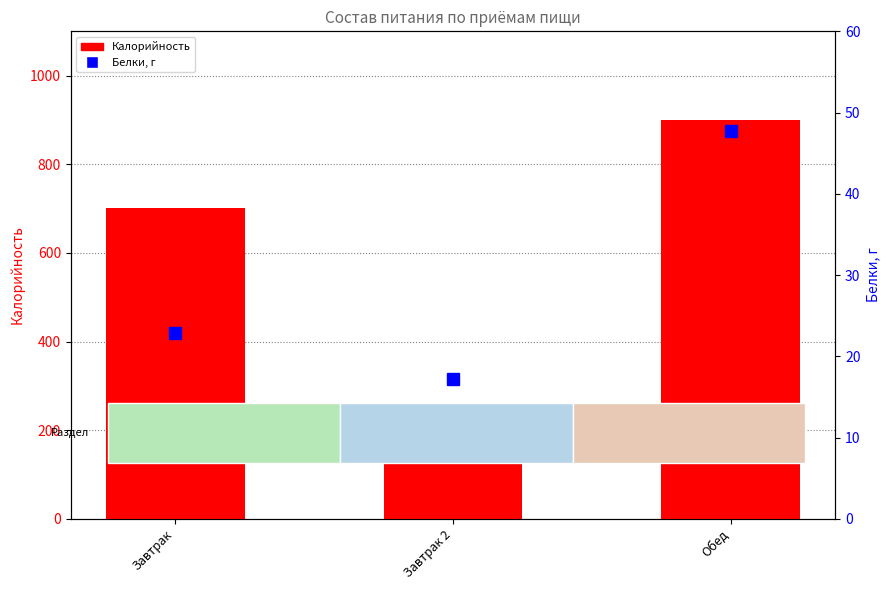

Where is Калорийность nearest to the value 575?

Завтрак